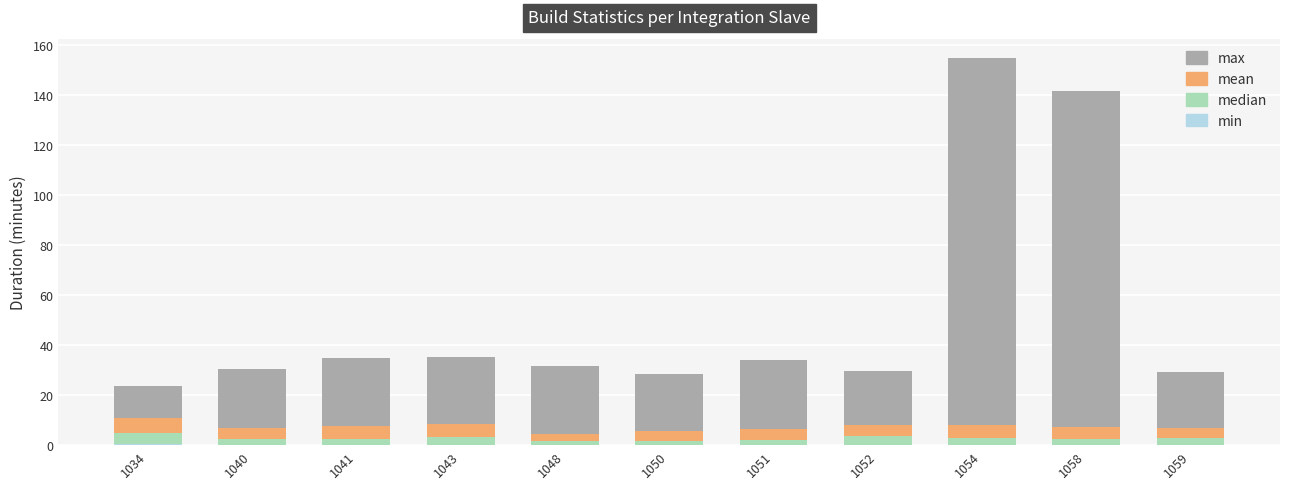

Are the bars horizontal?

No